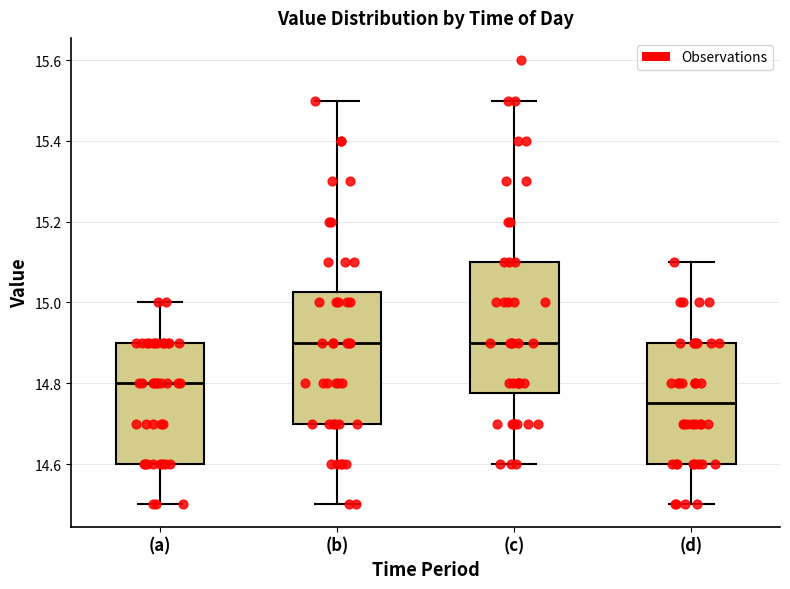

Which box's median line is the lowest?

(d)